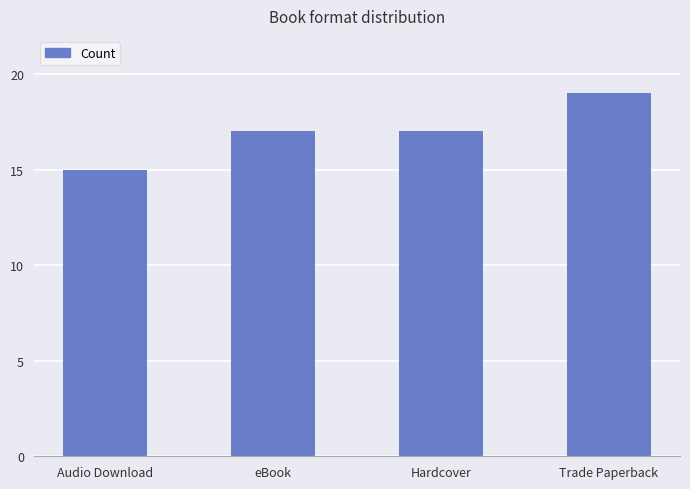

What is the value of the 4th bar from the left?

19